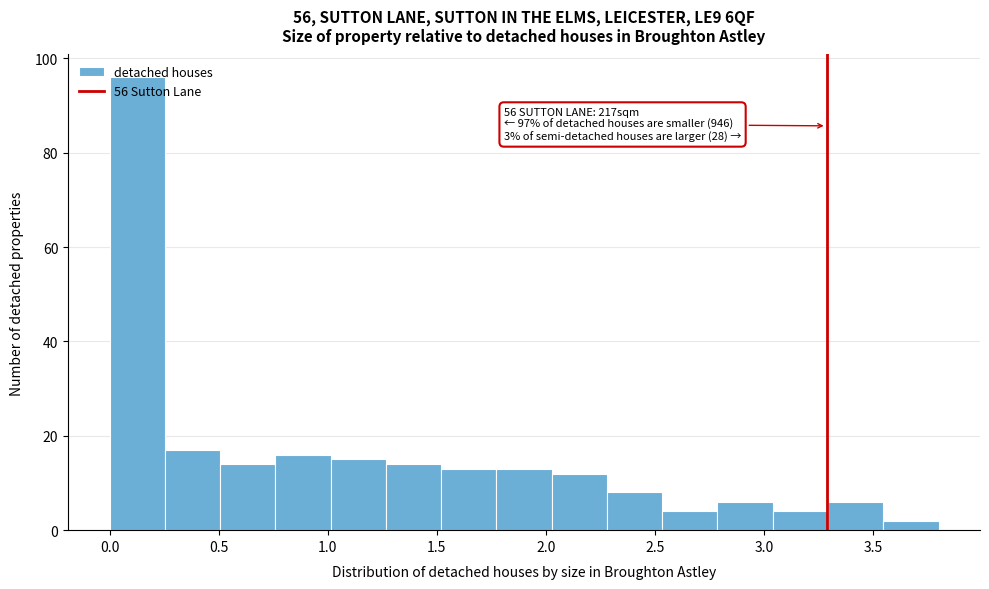

Over which range of the x-axis is the bar tallest?

0.00 to 0.25